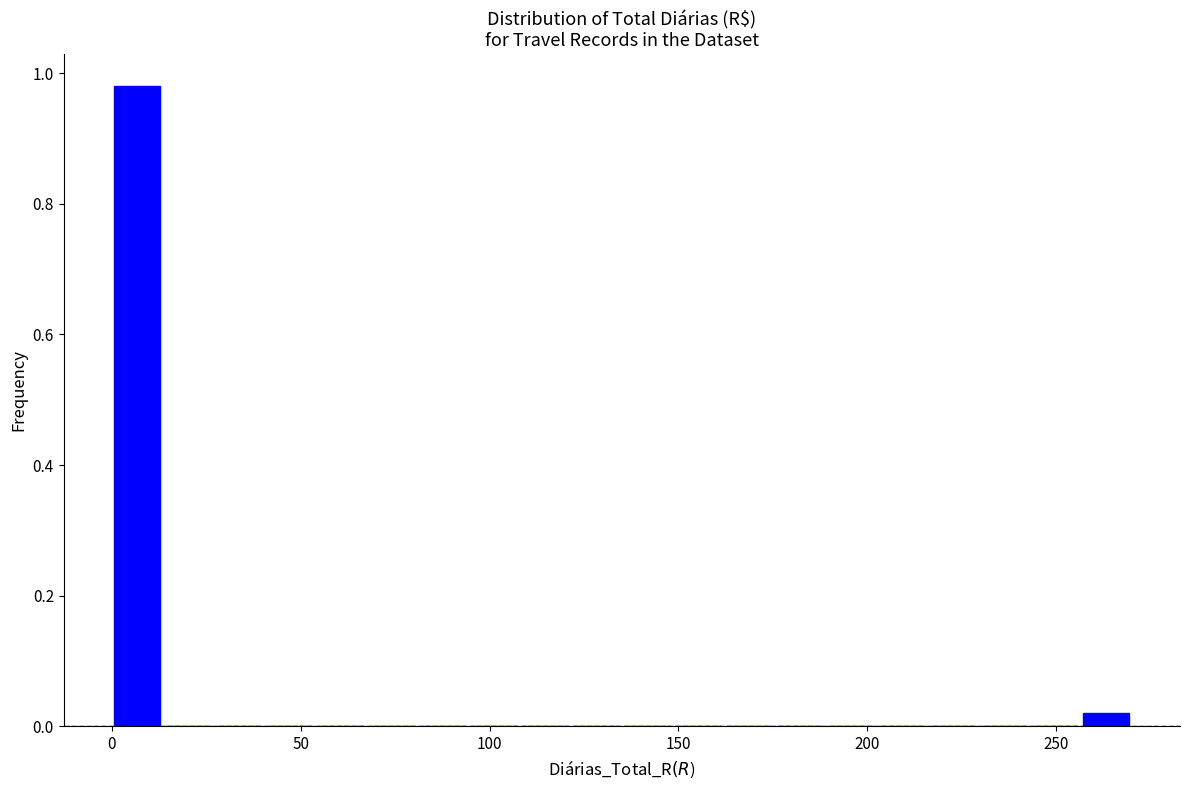

Around what value on the x-axis is the tallest bar? Give the approximate position of its centre, as read against the axis.

5